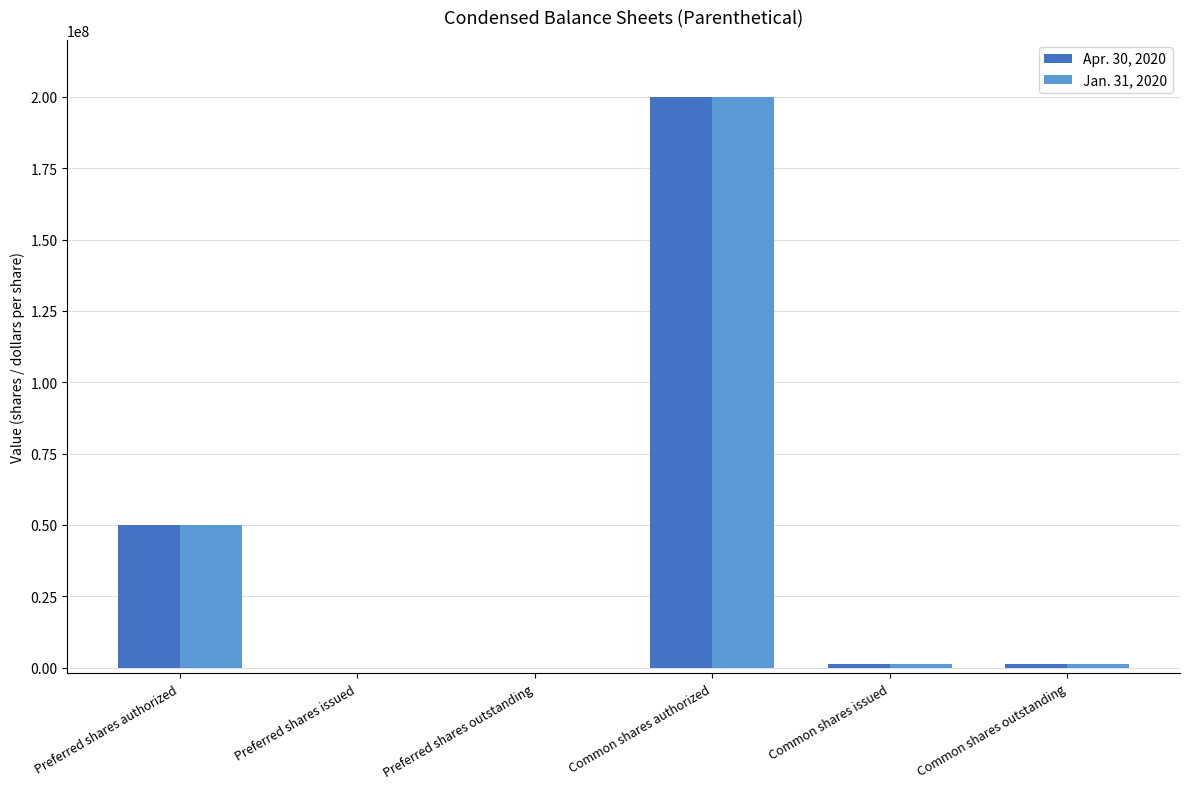

What value does the Apr. 30, 2020 series have at Common shares authorized?

200000000